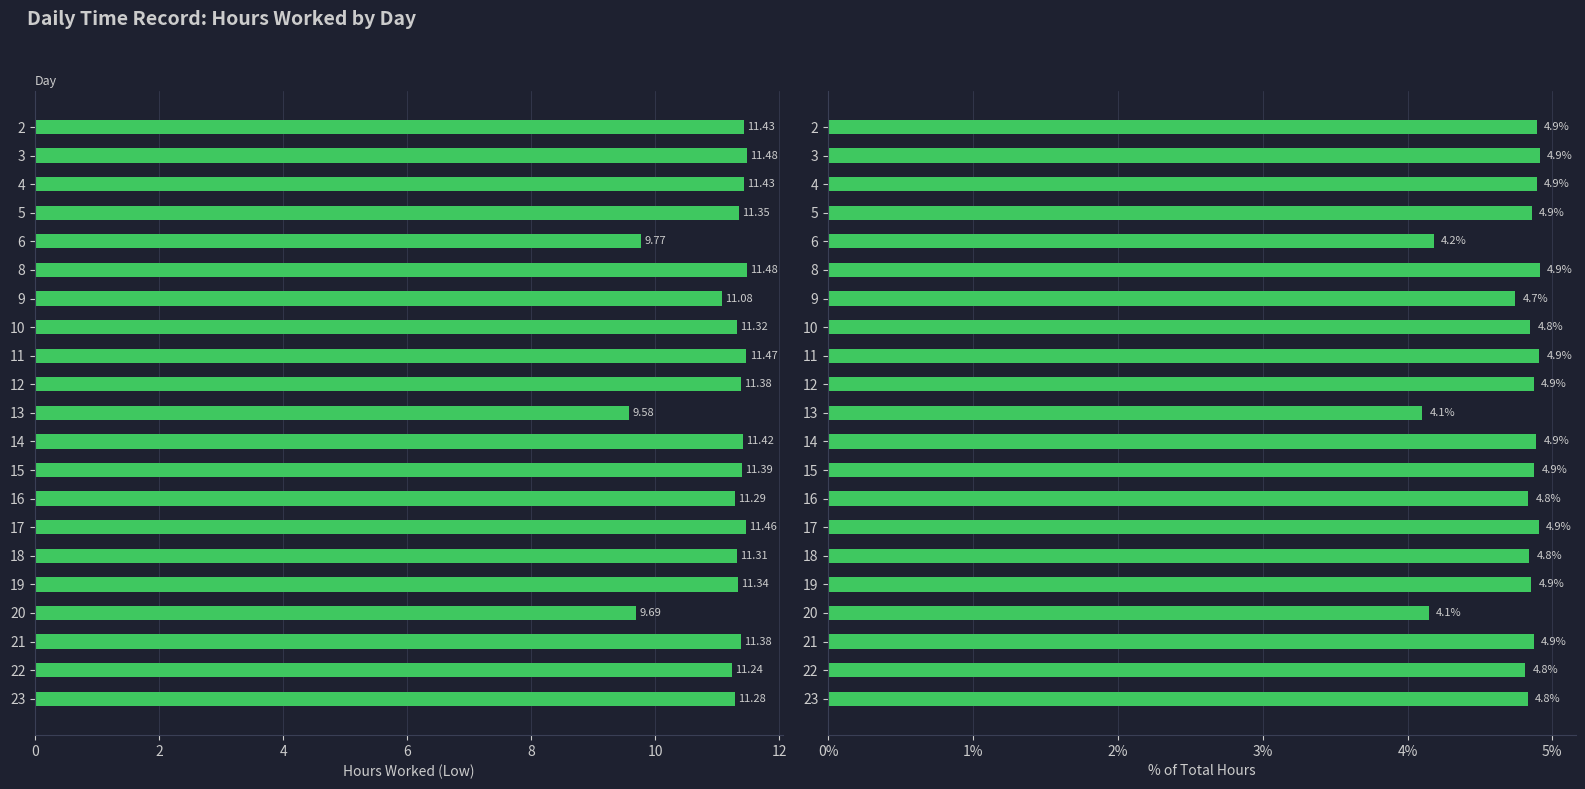

Rank the series at 4 from highest to lowest value.

Low (hours), % of Total Hours